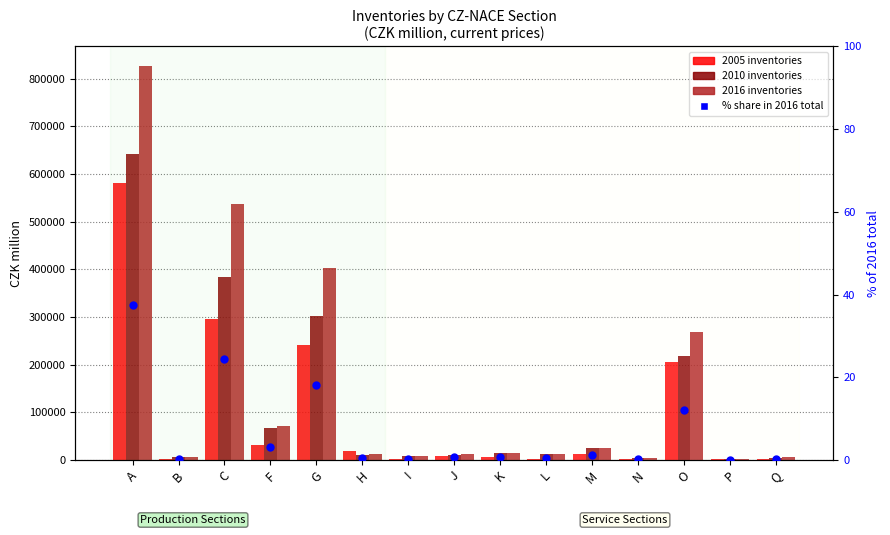

Between B and P, which is larger?

B